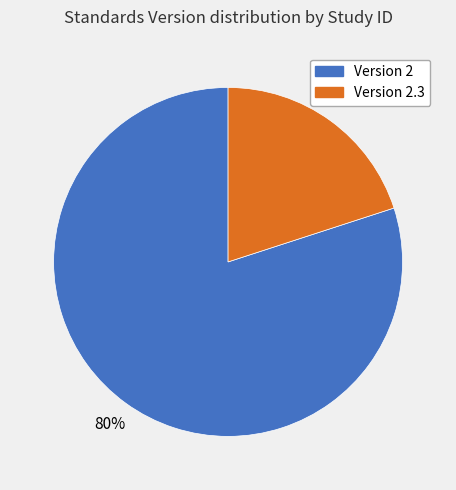

To the nearest percent, what is the average slice percentage?

50%